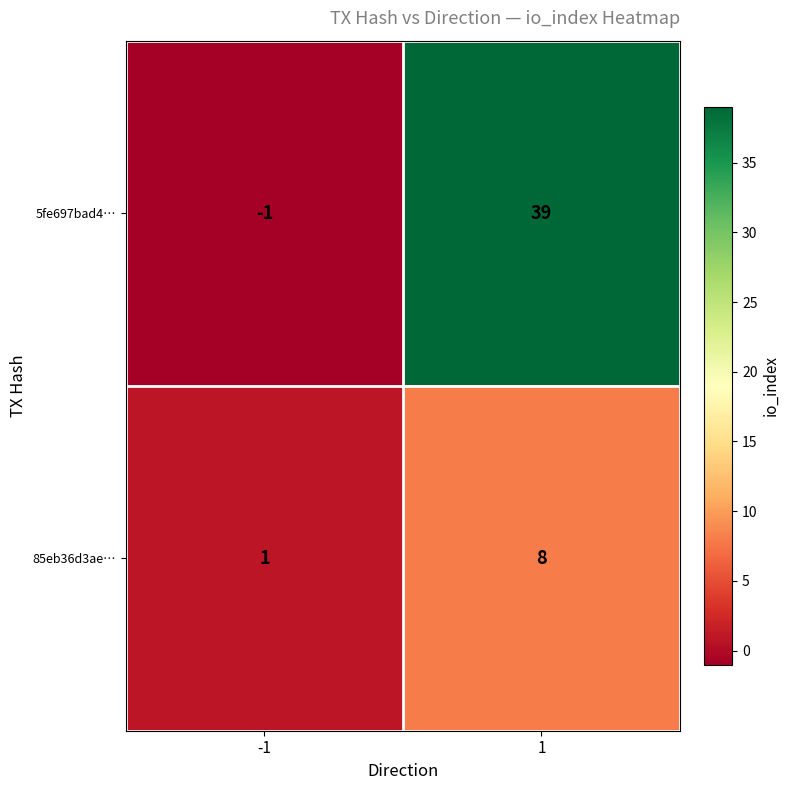

What is the sum of all 5fe697bad4… values?

38